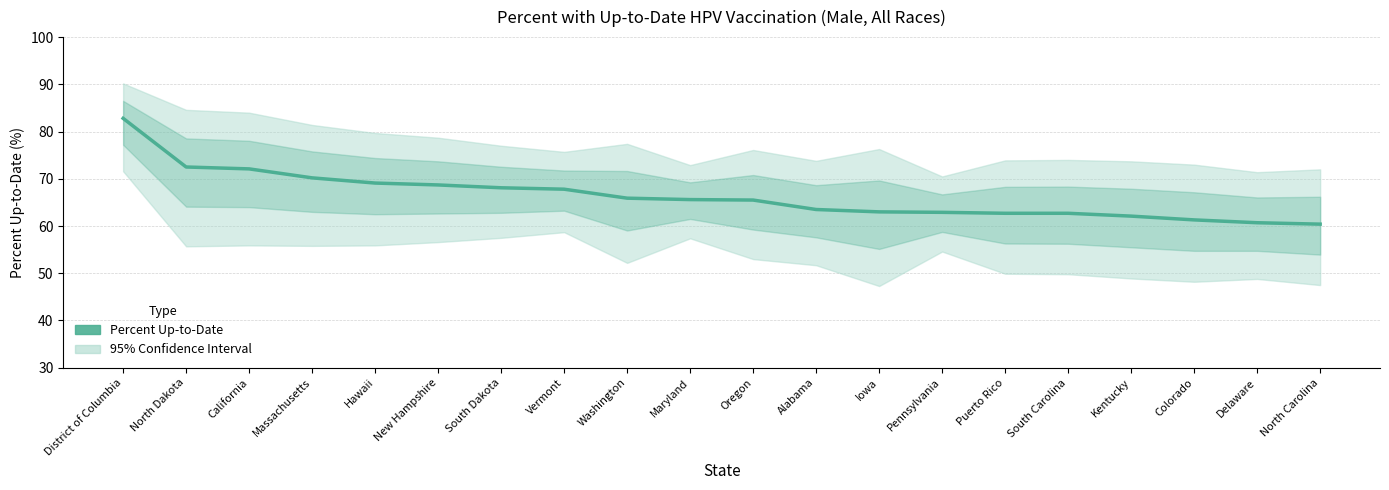

The chart shows a value of 34.4 at South Dakota. True or false?

False